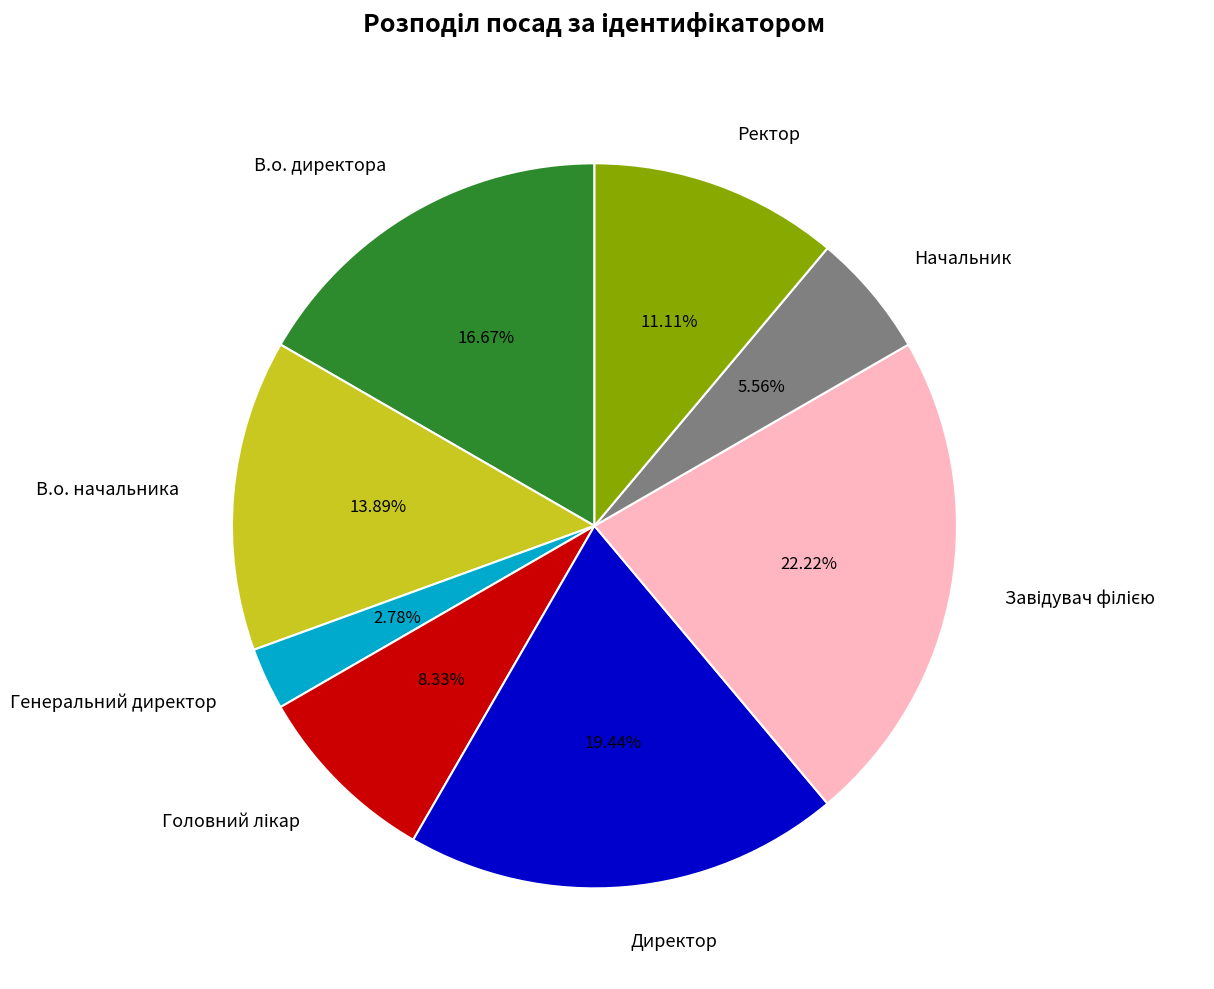

What percentage is NOT represented by Ректор?

88.9%